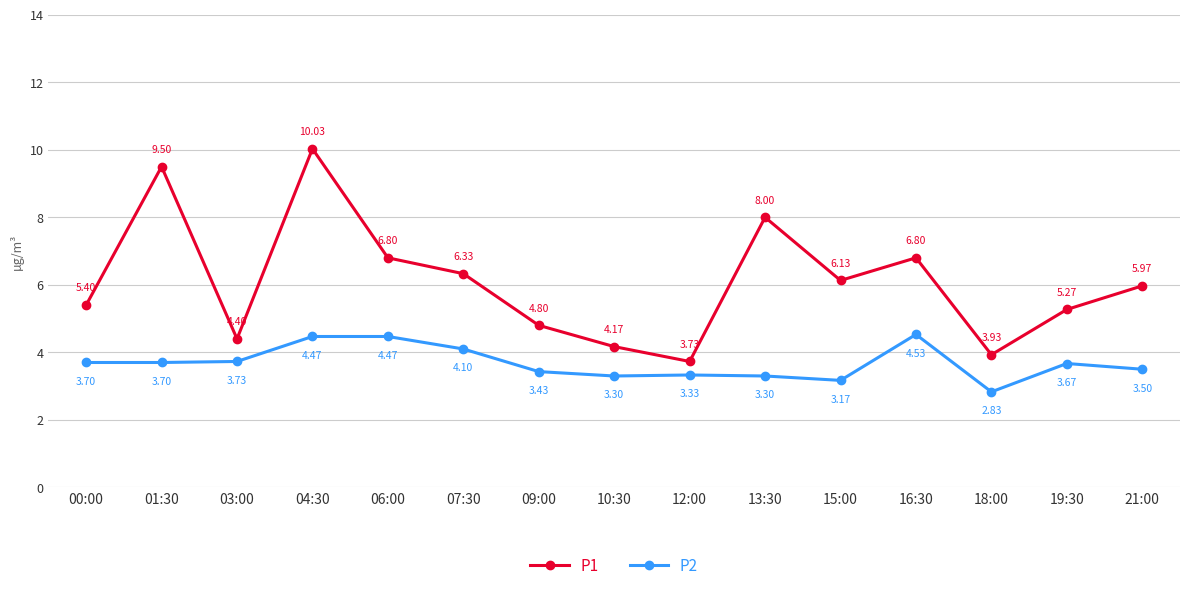

Which series has the largest total across all categories?

P1